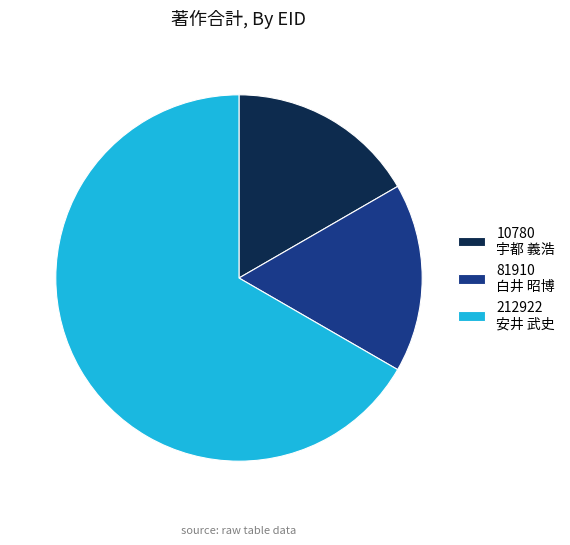

Approximately how many times larger is the value at 81910 白井 昭博 compared to 212922 安井 武史?

0.3